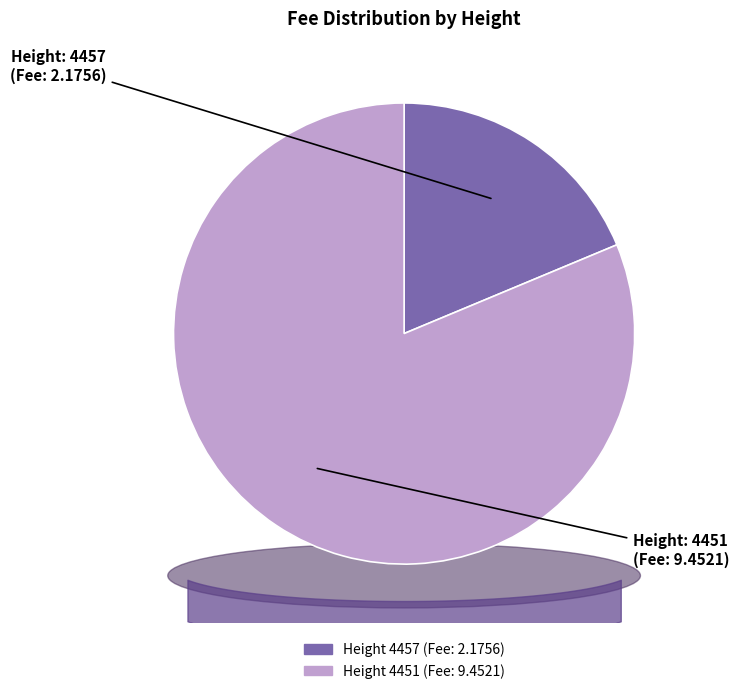

Is it true that 4457 is 19% of the pie?

True